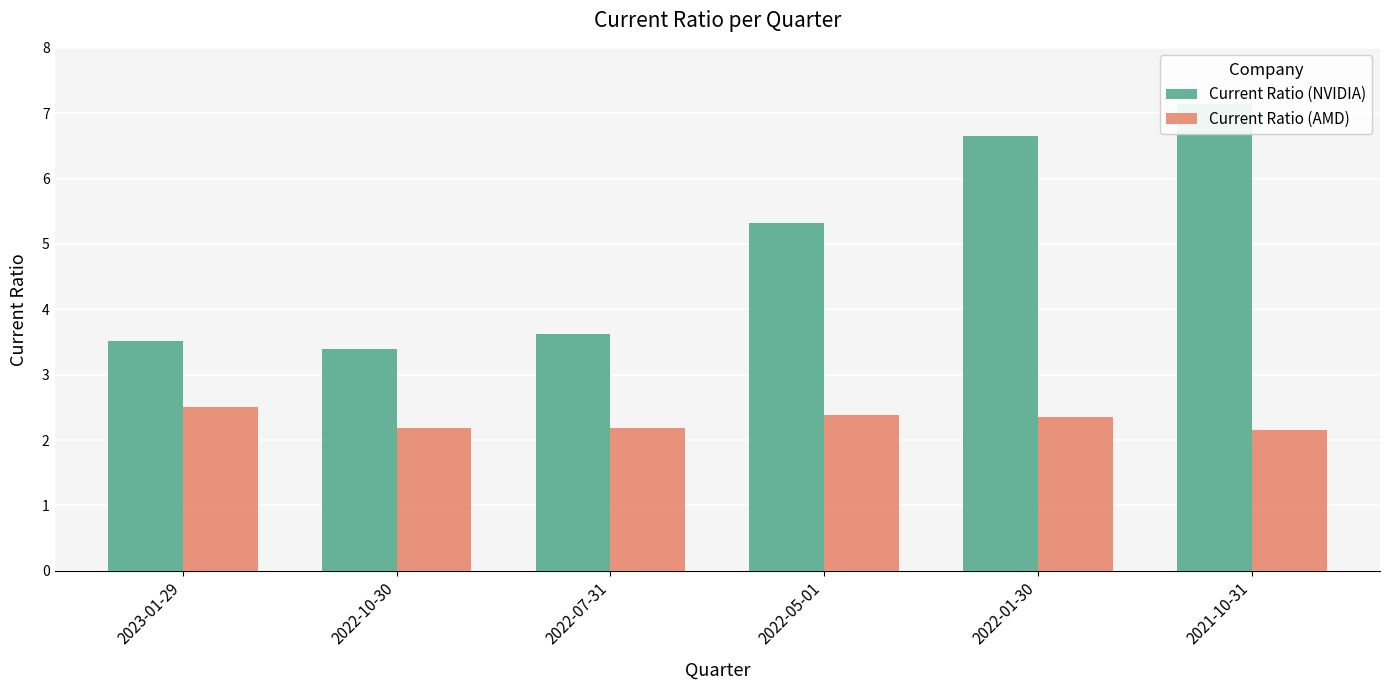

What value does the Current Ratio (NVIDIA) series have at 2022-05-01?

5.3